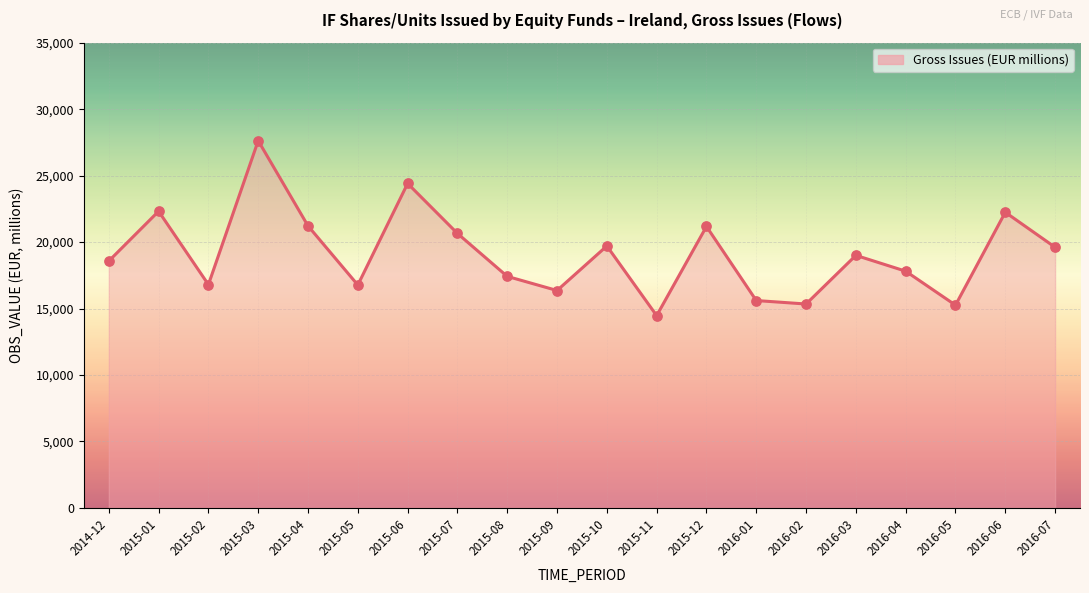

Between 2015-03 and 2016-06, which is larger?

2015-03